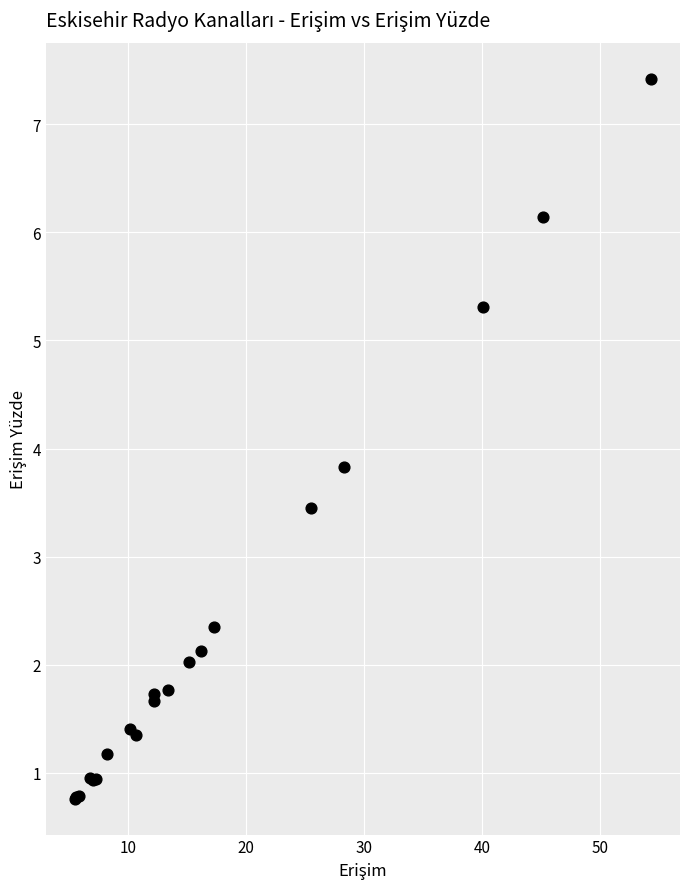

What Y value in the scatter plot is closest to 4?

3.8